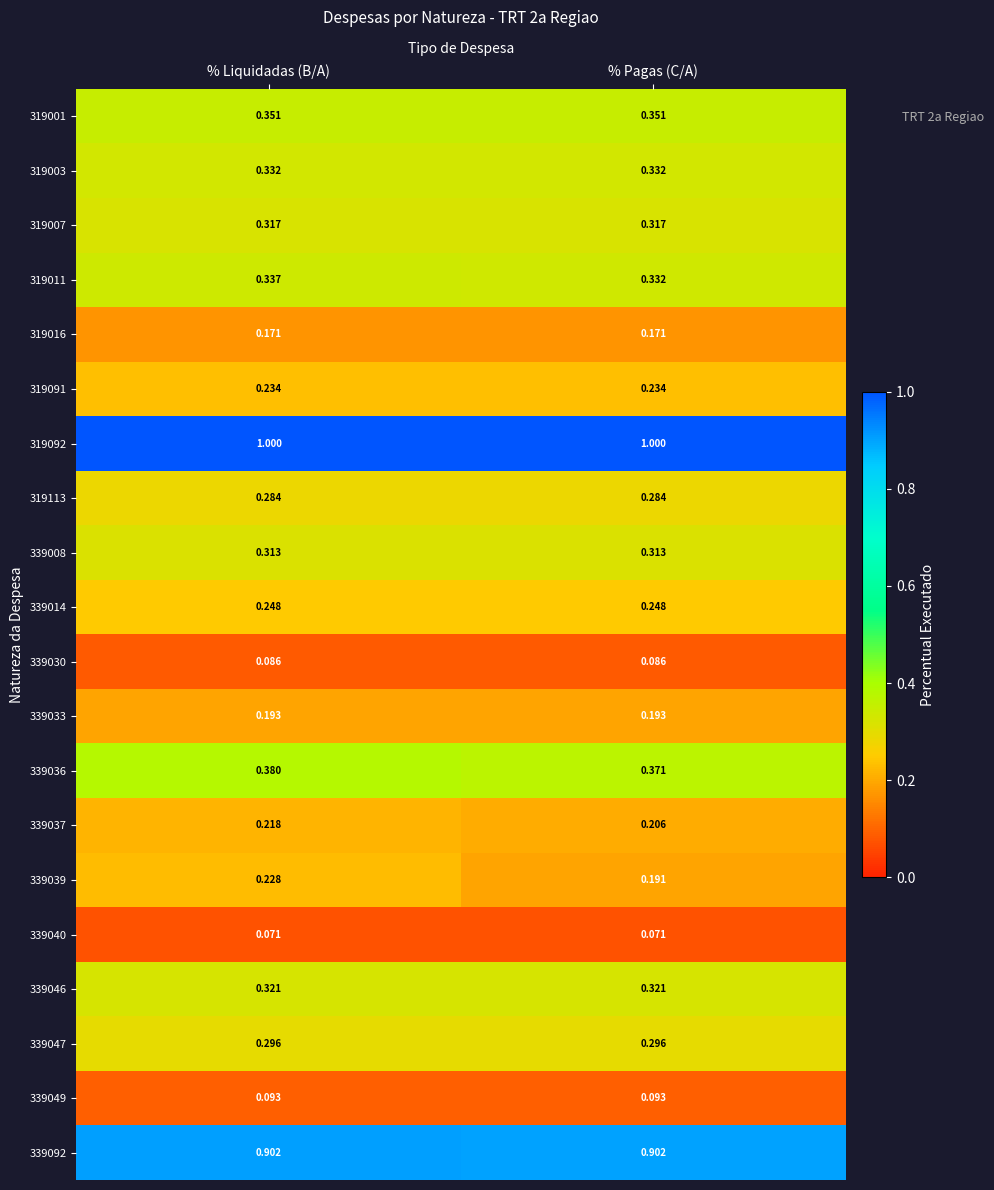

At which category is the sum across all series the highest?

% Liquidadas (B/A)